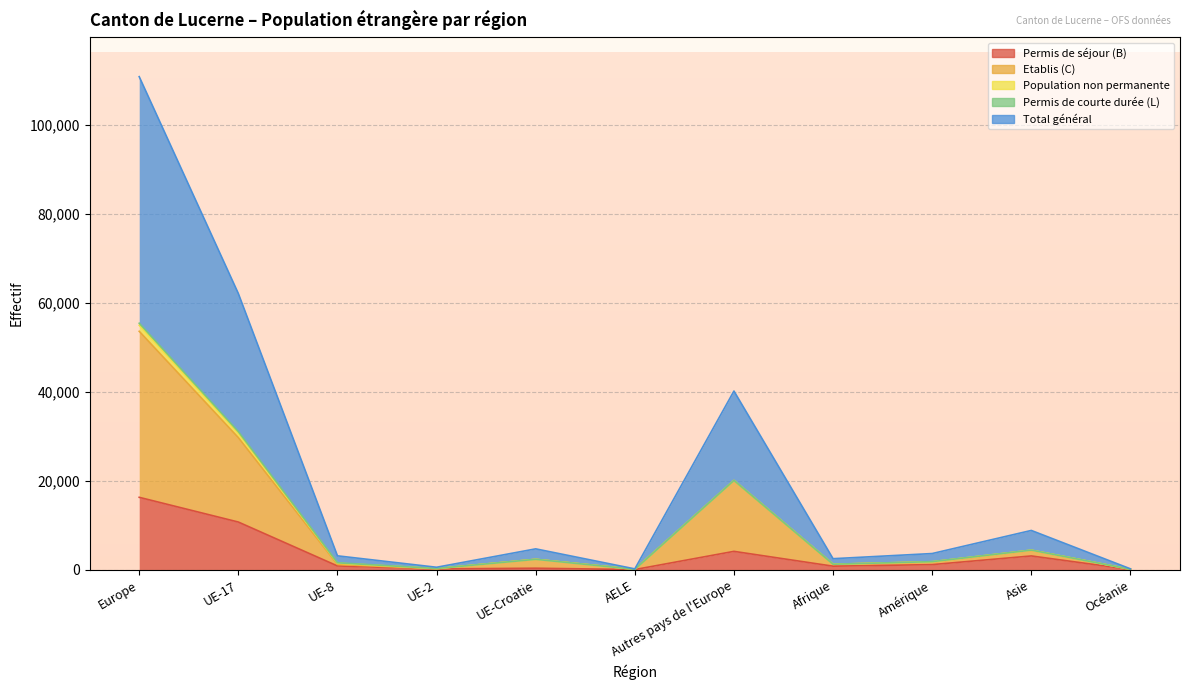

True or false: Permis de séjour (B) has a value of 801 at Afrique.

True